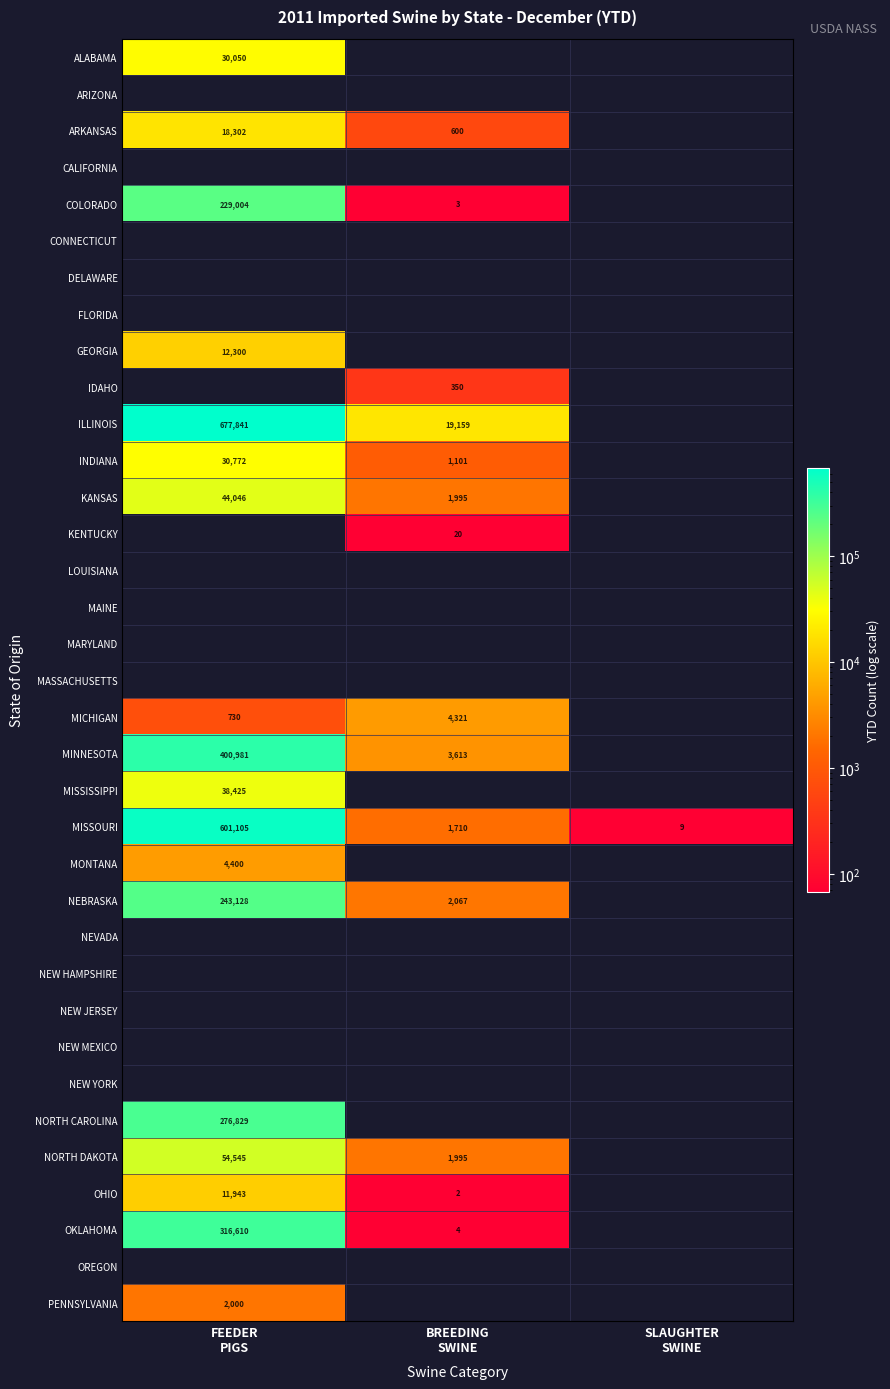

What is the approximate value of MISSOURI at FEEDER PIGS, to the nearest 100?

601100